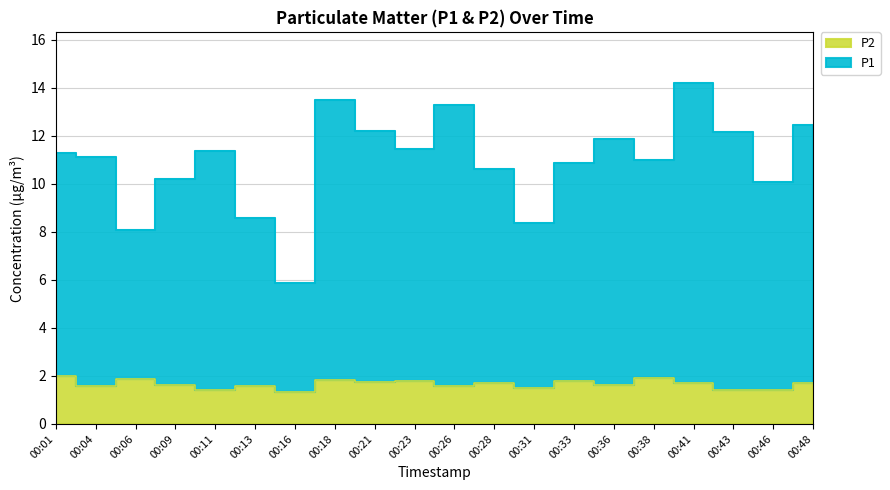

What is the value of the P2 point at the 5th from the left?

1.4